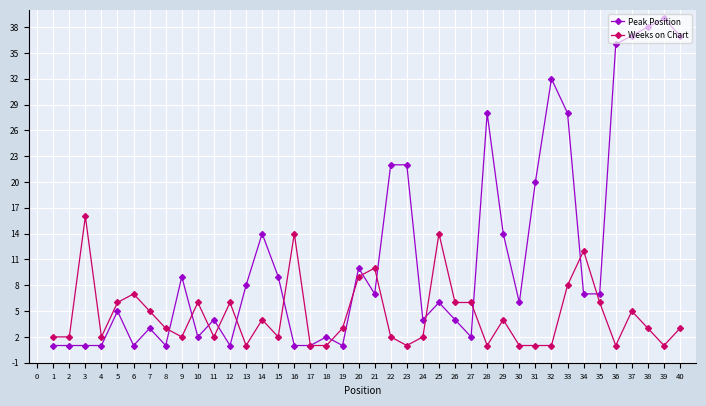

At which label does Peak Position first exceed 7?

9